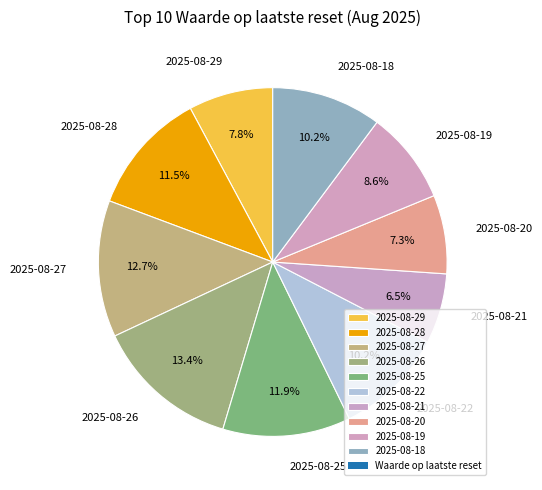

Is there any slice that represents more than half of the pie?

No